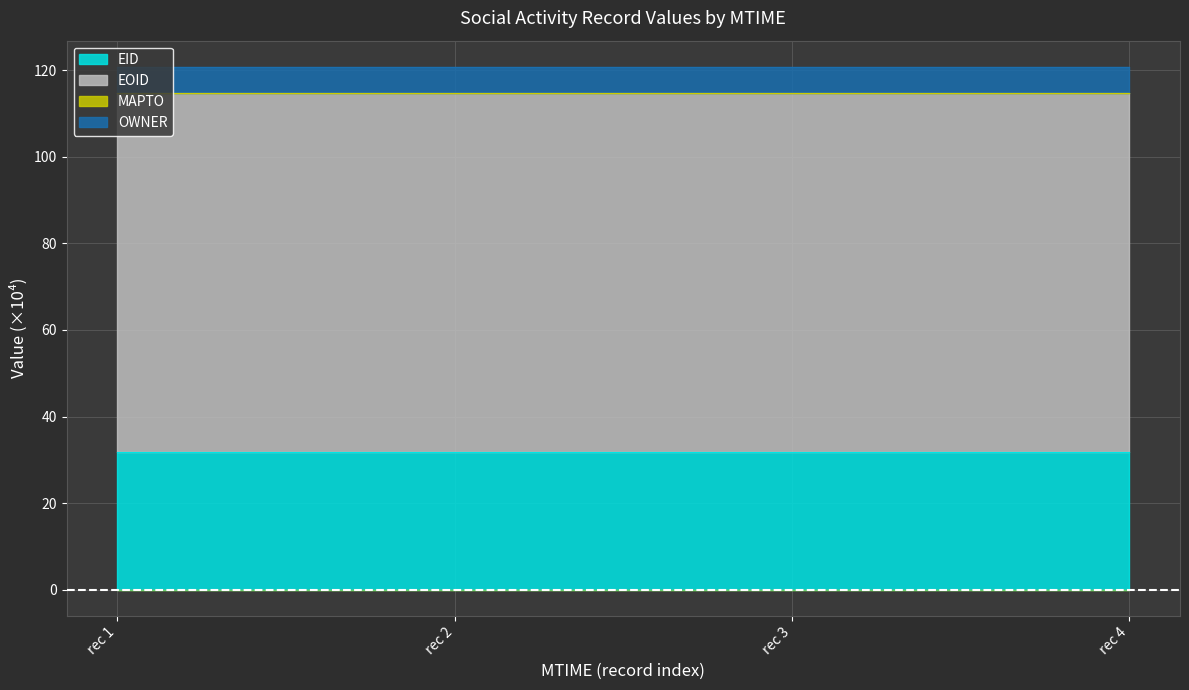

Between rec 1 and rec 3, which series saw the biggest shift?

EOID